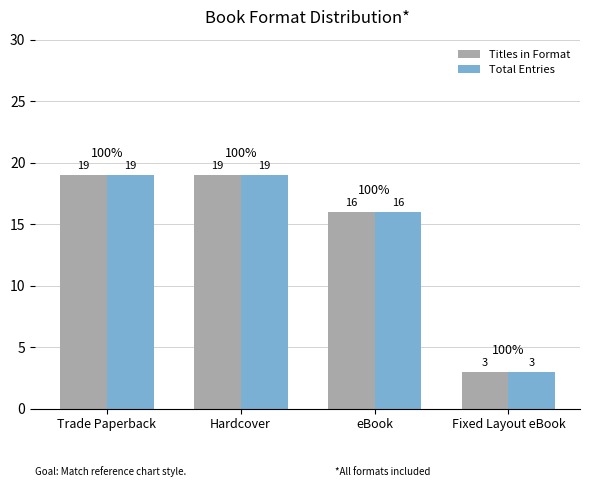

What is the average value of the Titles in Format series?

14